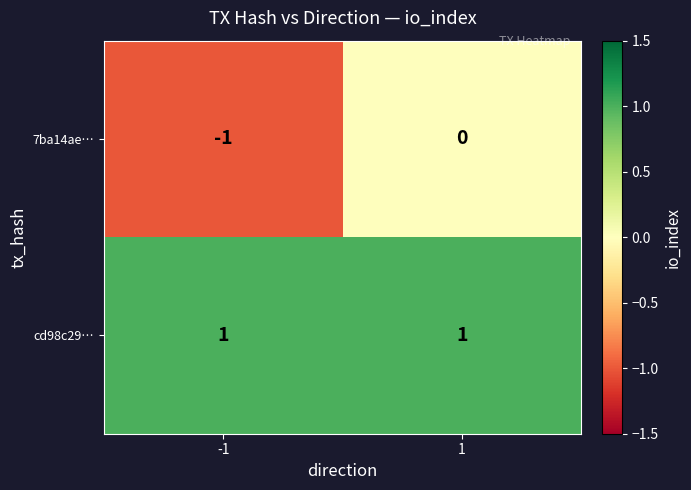

The value of 7ba14ae… at -1 is -1. True or false?

True